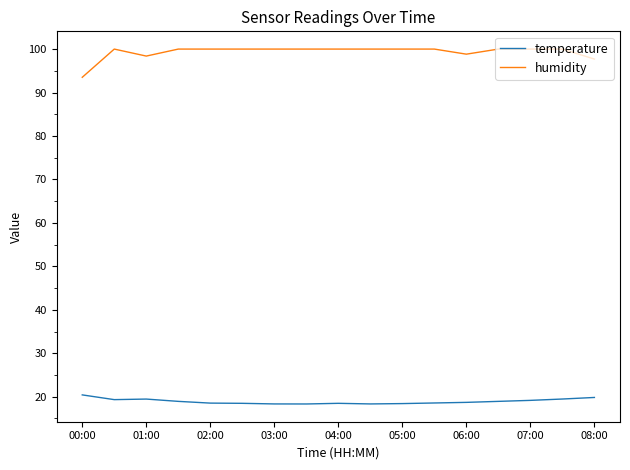

What is the maximum value for temperature?

20.4